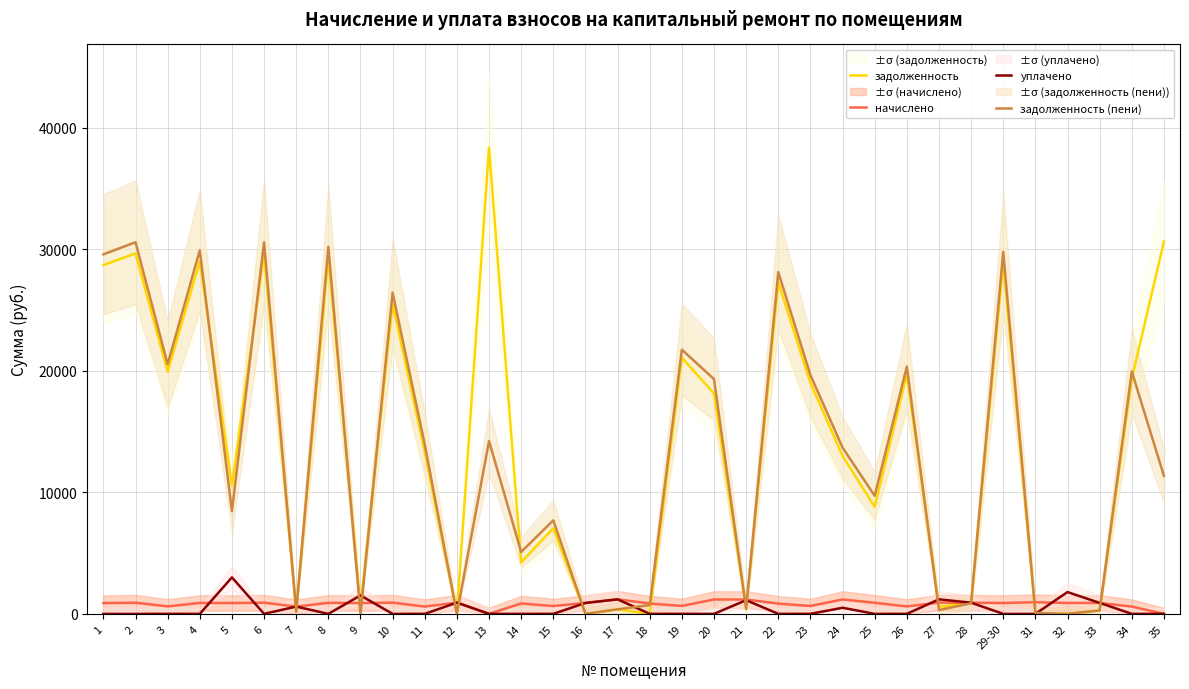

Where do уплачено and задолженность first cross each other?

6 and 7